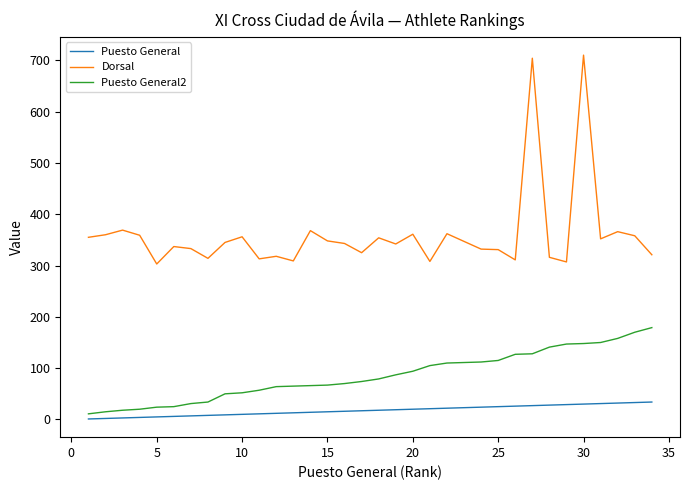

Which series has the largest total across all categories?

Dorsal